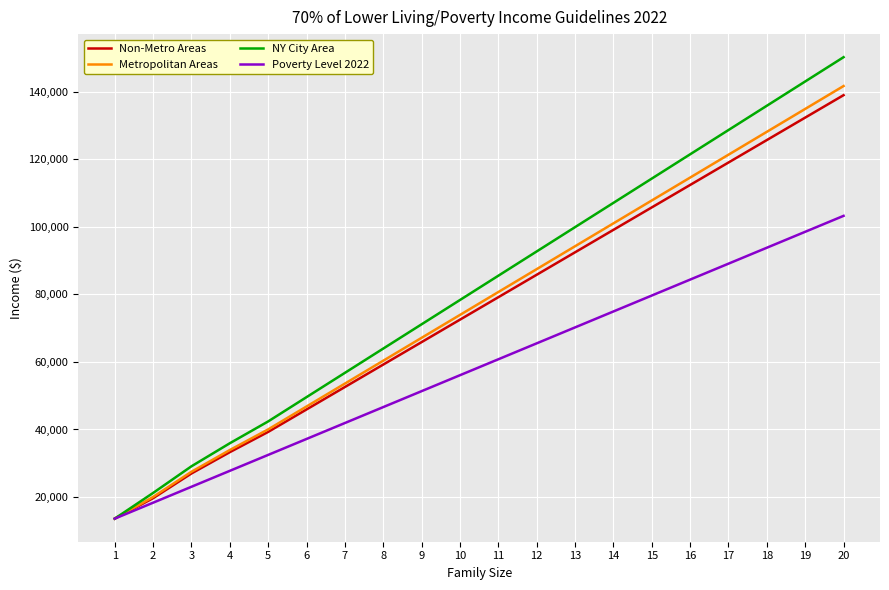

What is the difference between the second highest and second lowest values in the Non-Metro Areas series?

112725.6